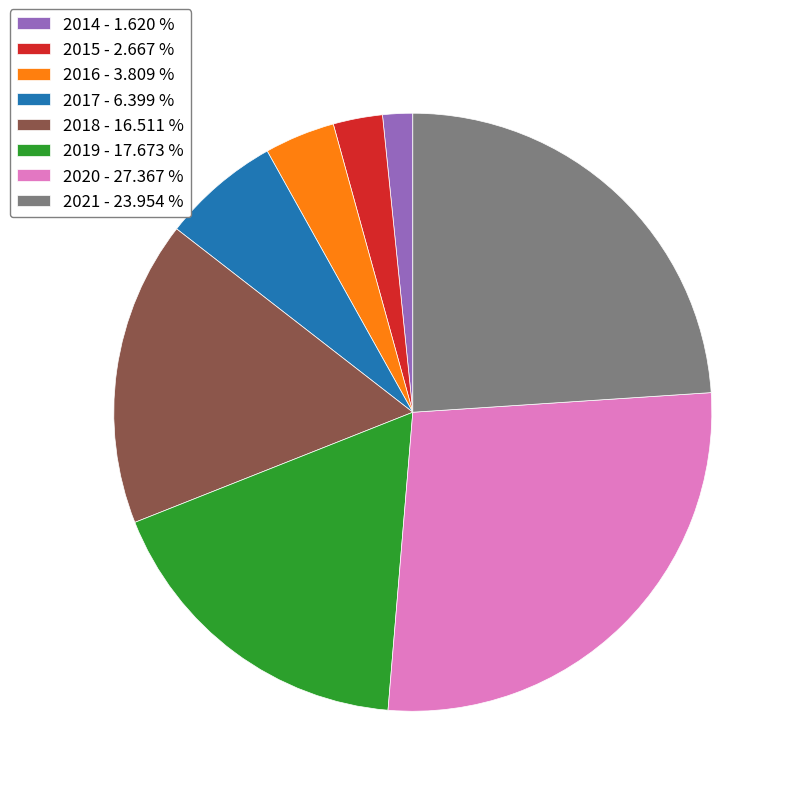

Do 2014 and 2019 together represent more than half of the pie?

No